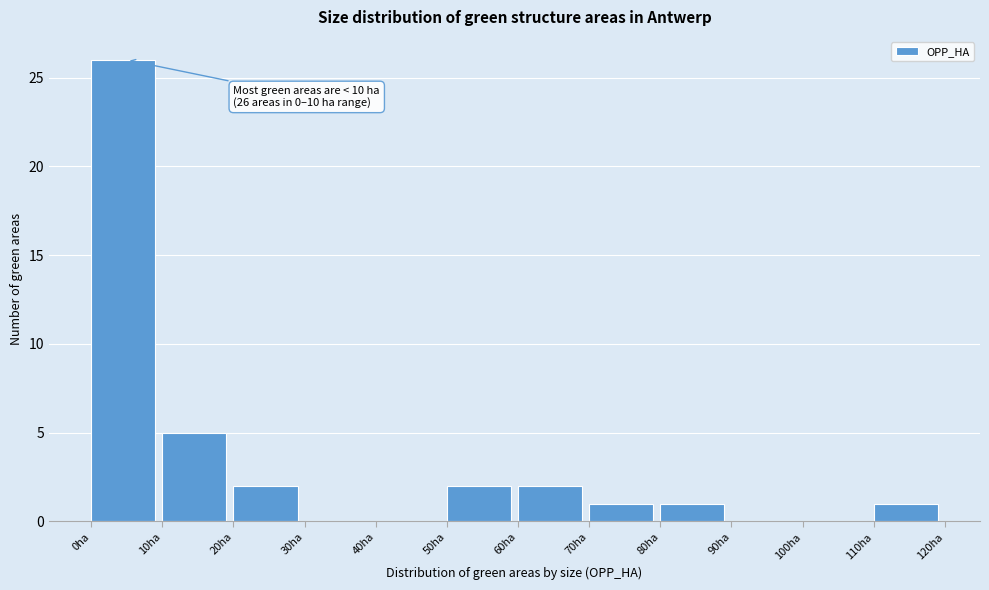

Over which range of the x-axis is the bar tallest?

0 to 10